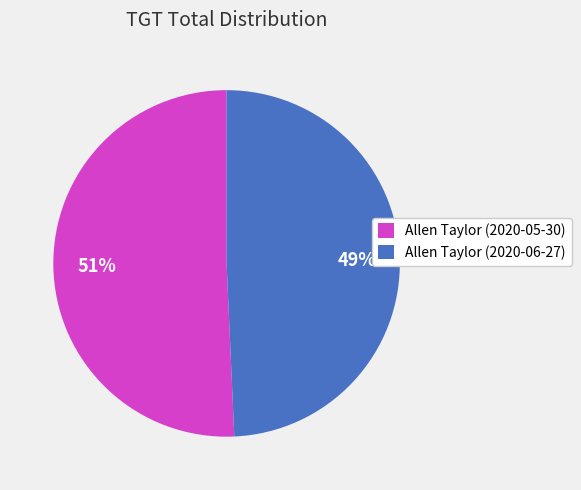

Do Allen Taylor (2020-05-30) and Allen Taylor (2020-06-27) together represent more than half of the pie?

Yes